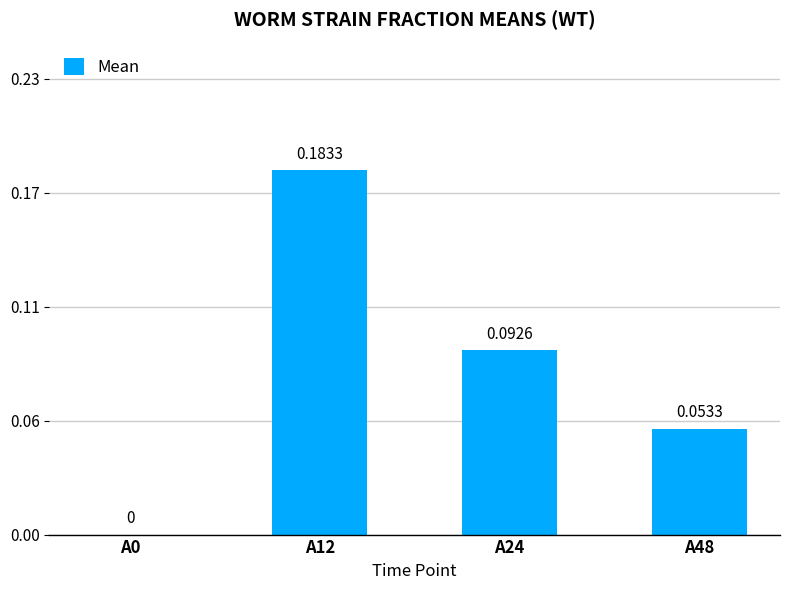

How many bars are there in total?

4